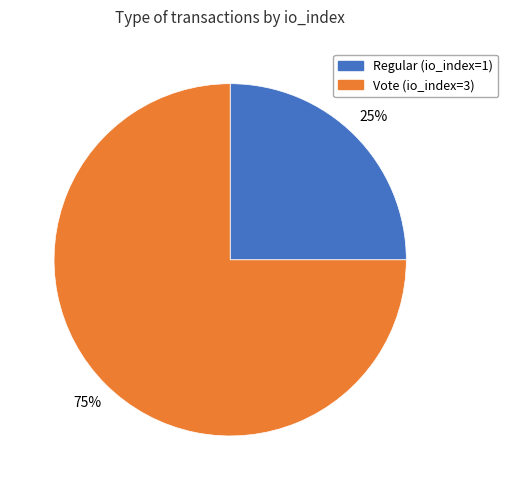

Rank the categories by value from highest to lowest.

Vote (io_index=3), Regular (io_index=1)